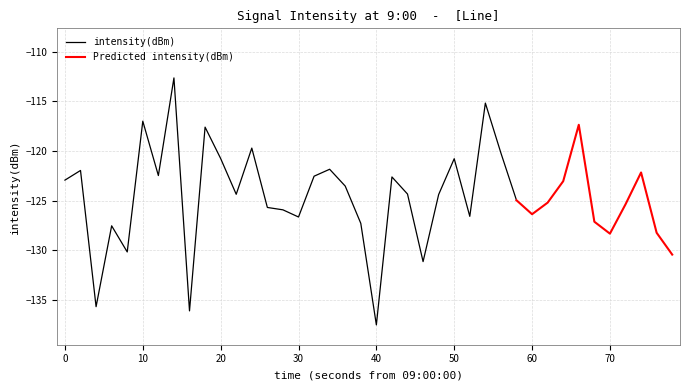

What is the value of the 14th point from the left?

-125.7